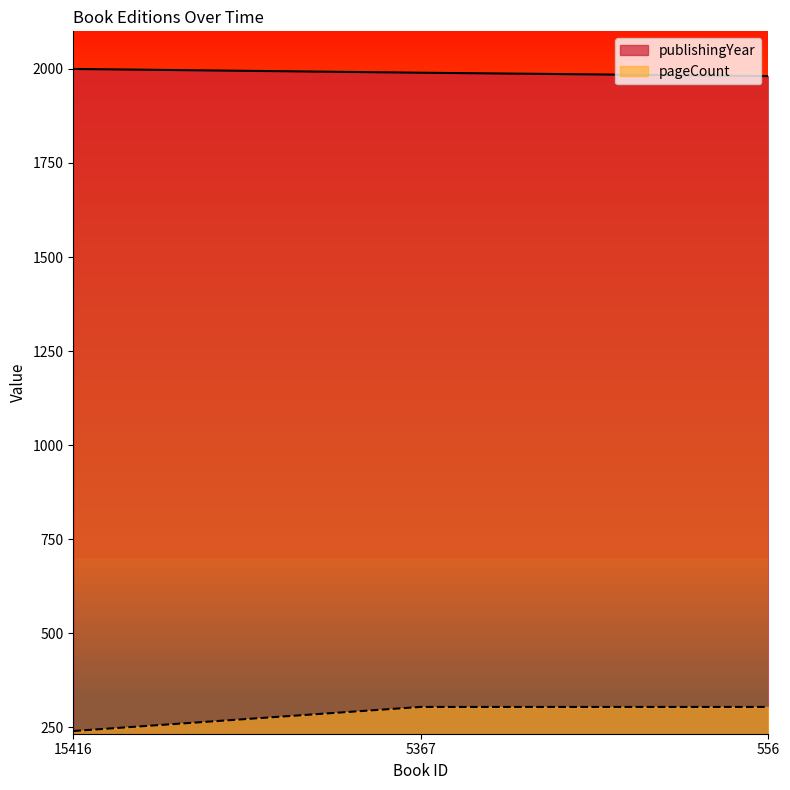

What is the total value across all series at 15416?

2240